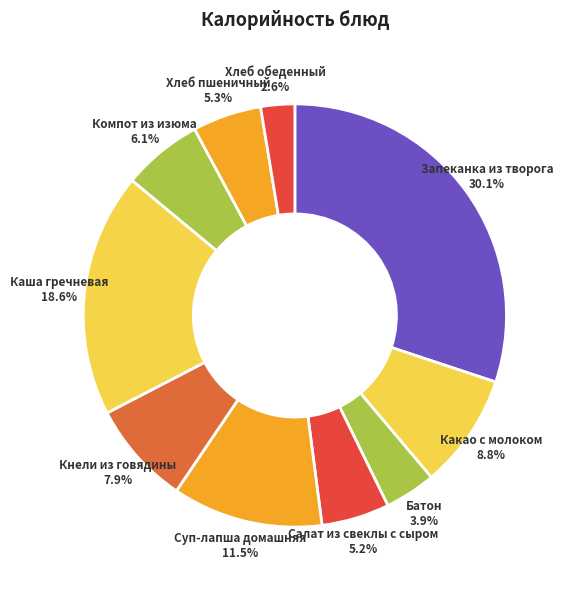

Does Хлеб обеденный represent more than half of the total?

No